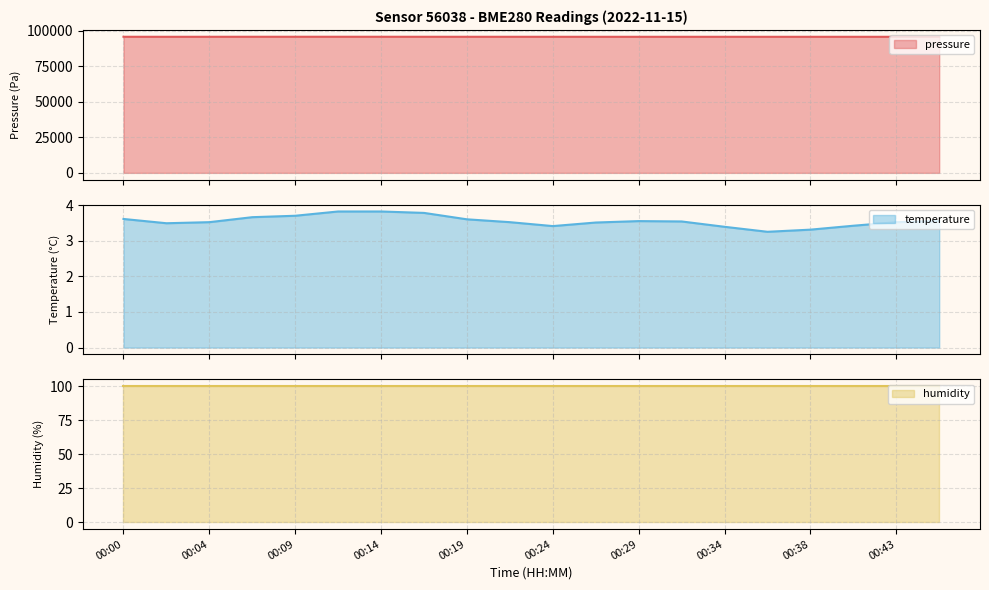

Is it true that temperature equals 3.4 at 00:34?

True